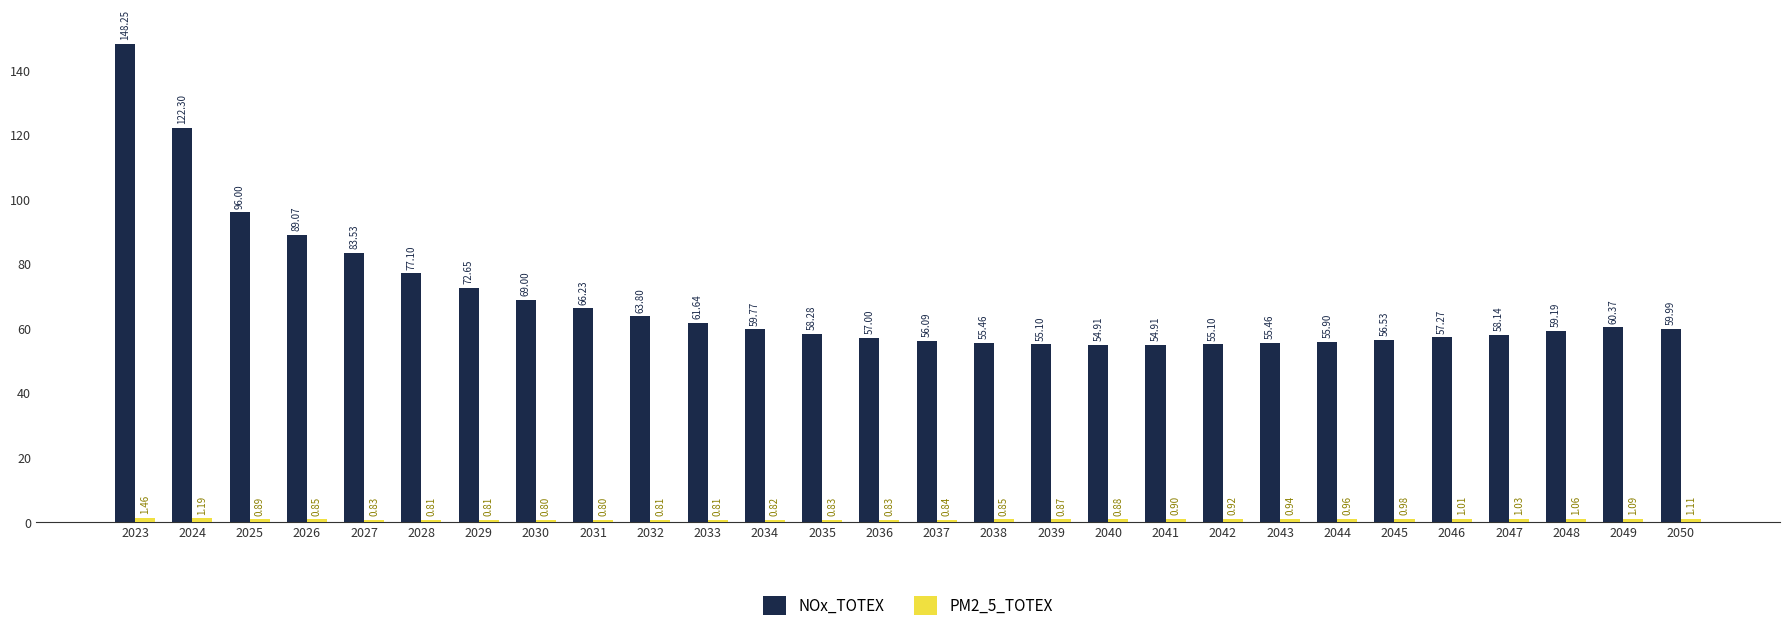

Which series has the largest total across all categories?

NOx_TOTEX